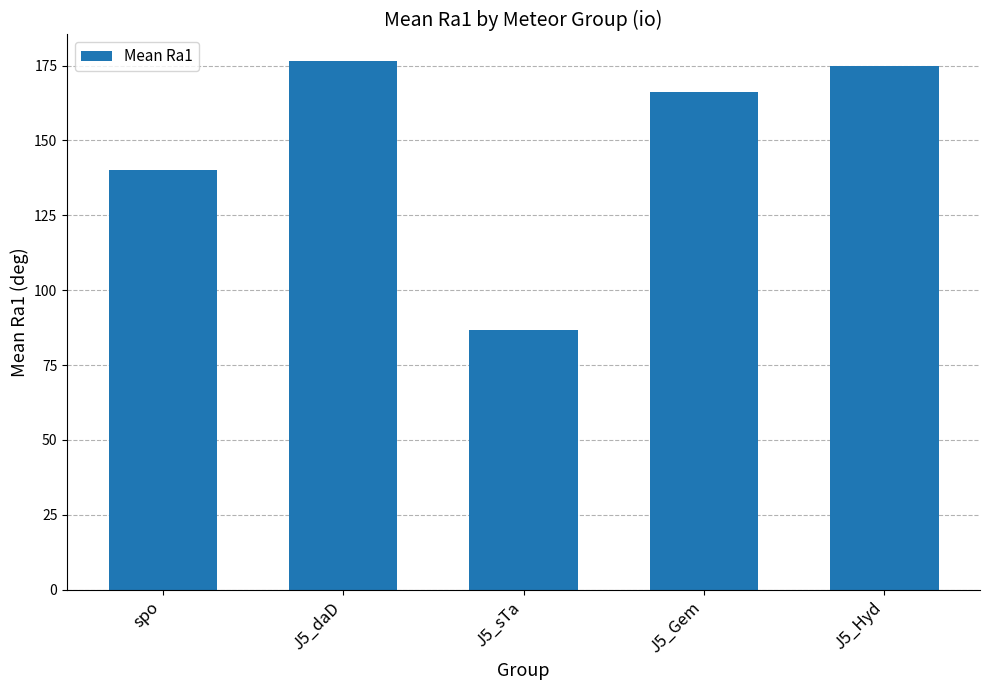

How many values exceed 166?

3